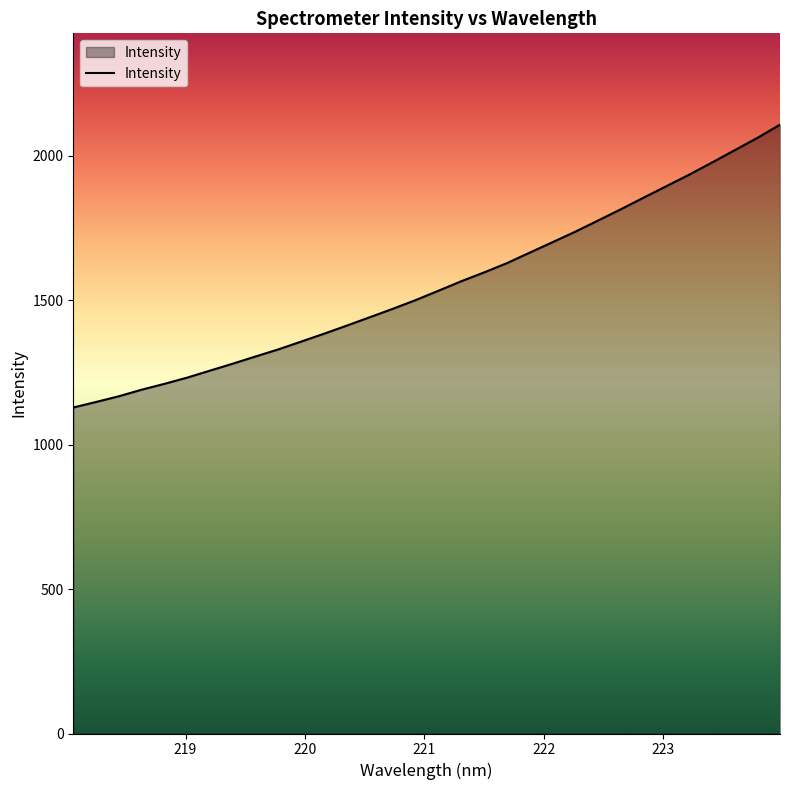

What is the smallest value displayed?

1128.7